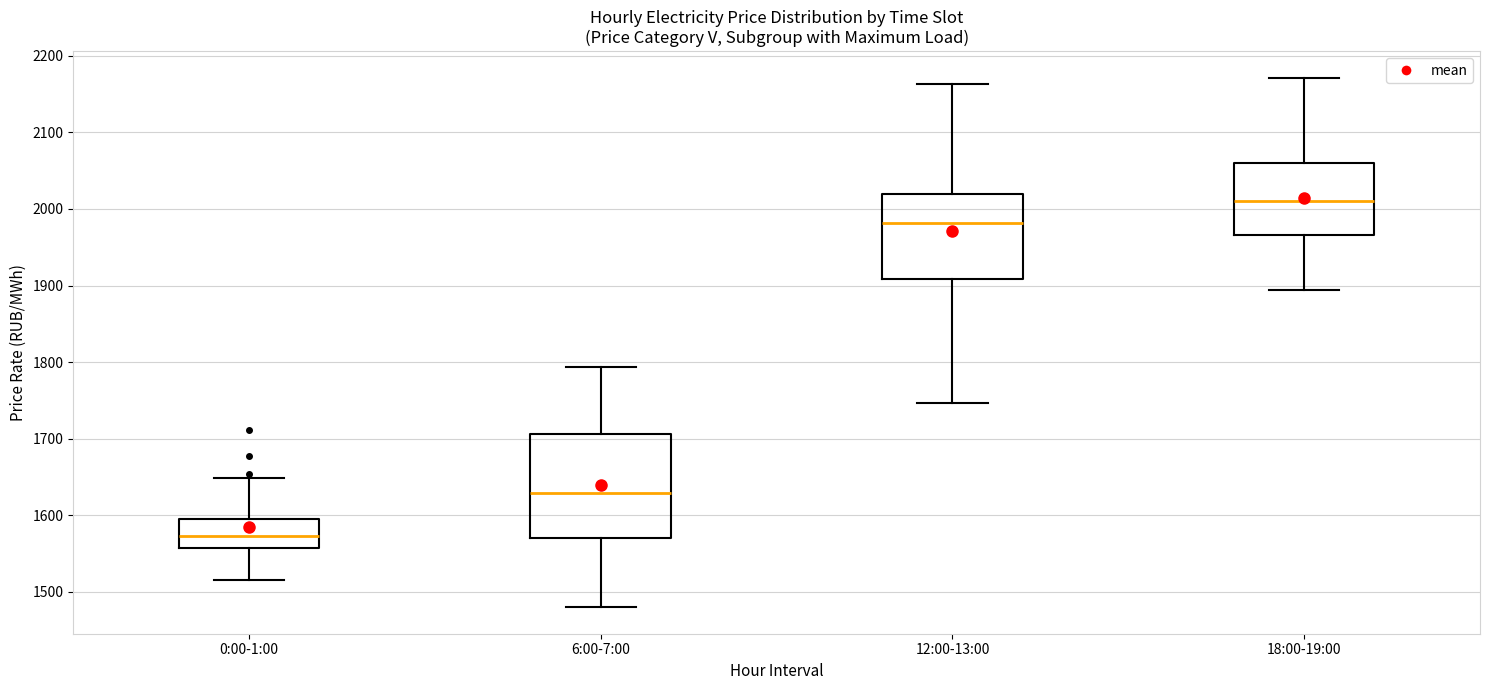

Reading left to right, transcribe this box plot: for each box, give where its median line is, the range the box spans, and where its two whiskers end, as read against the y-axis. The values are not printed on the chart, so give them approximately, as read against the axis.

0:00-1:00: median 1570, box 1560 to 1600, whiskers 1520 to 1650
6:00-7:00: median 1630, box 1570 to 1710, whiskers 1480 to 1790
12:00-13:00: median 1980, box 1910 to 2020, whiskers 1750 to 2160
18:00-19:00: median 2010, box 1970 to 2060, whiskers 1890 to 2170